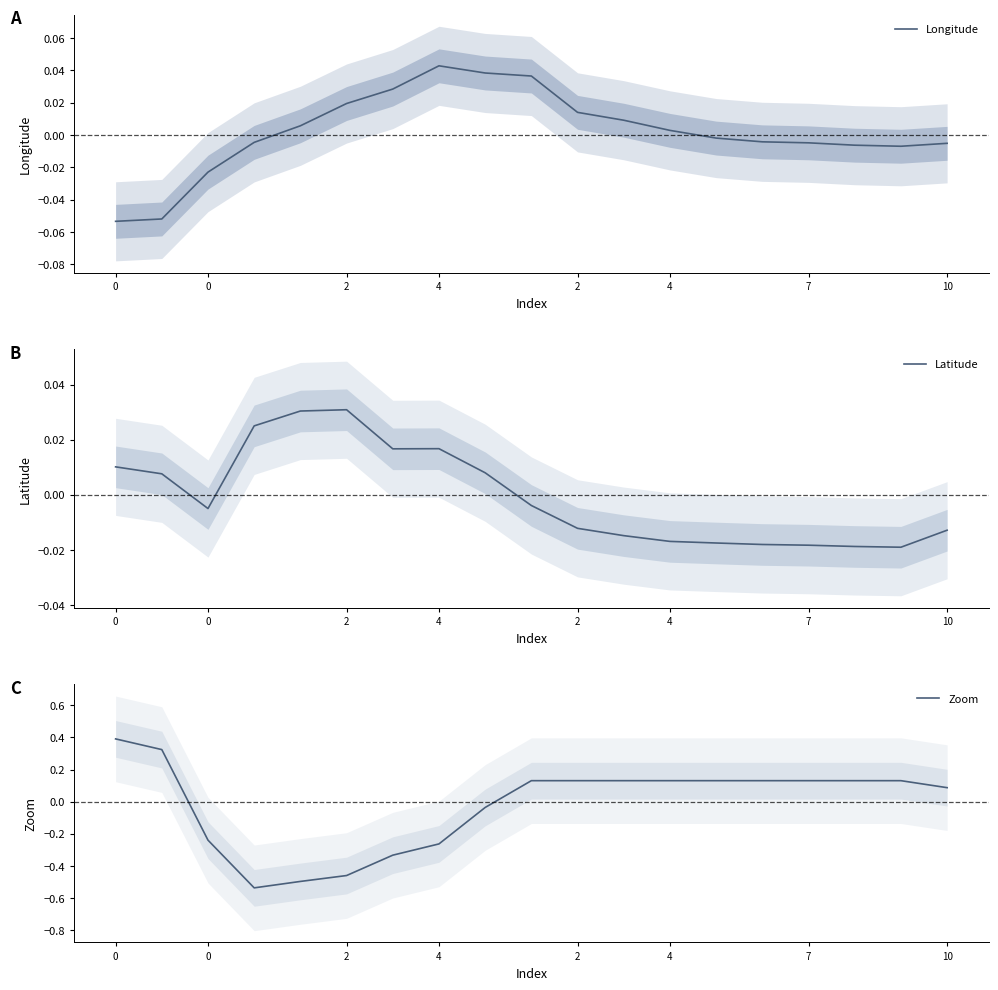

What are all the series names shown in the legend?

Longitude, Latitude, Zoom